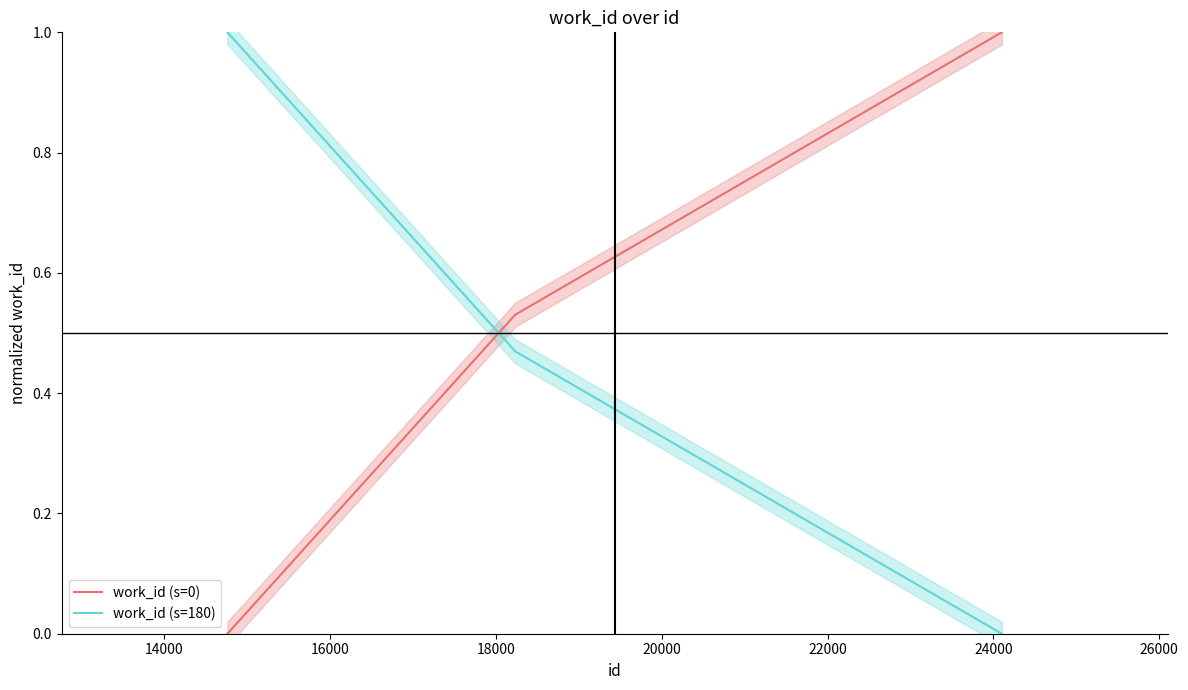

Which series ends up on top after the final intersection of work_id (s=0) and work_id (s=180)?

work_id (s=0)